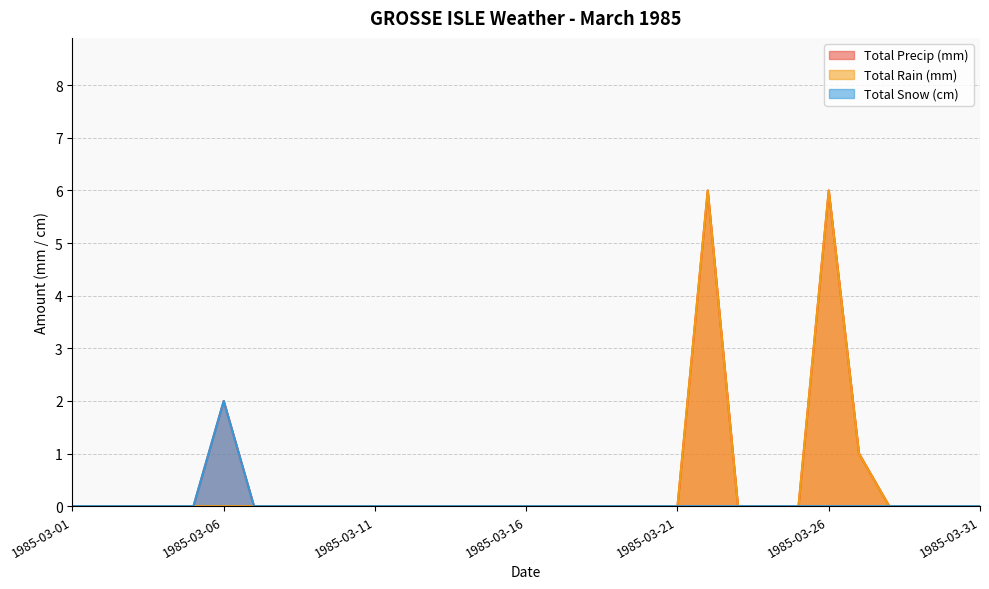

Which series has the largest total across all categories?

Total Precip (mm)